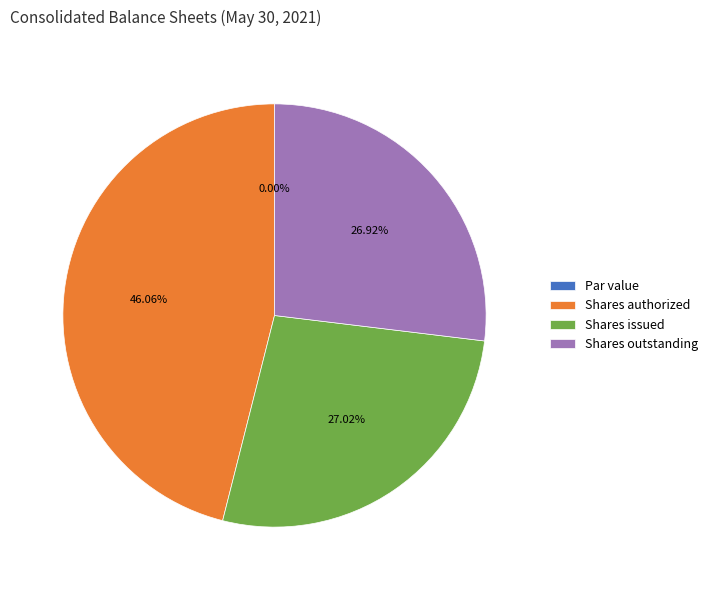

To the nearest percent, what is the difference between the Common stock, par value (in dollars per share) and Common stock, shares authorized (in shares) slice percentages?

46%